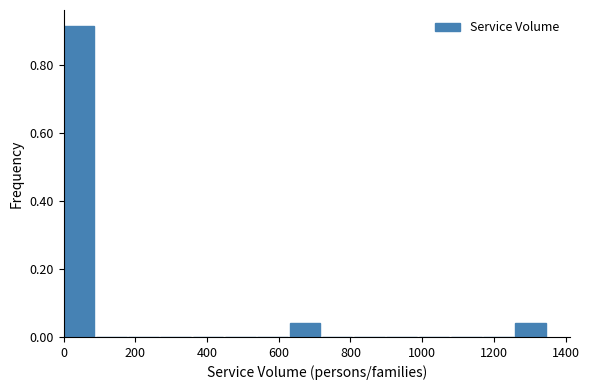

How tall is the bar that spans 1260 to 1350 on the x-axis? Neither the bar edges nor the heights are printed on the chart, so give them approximately, as read against the axes.

0.04